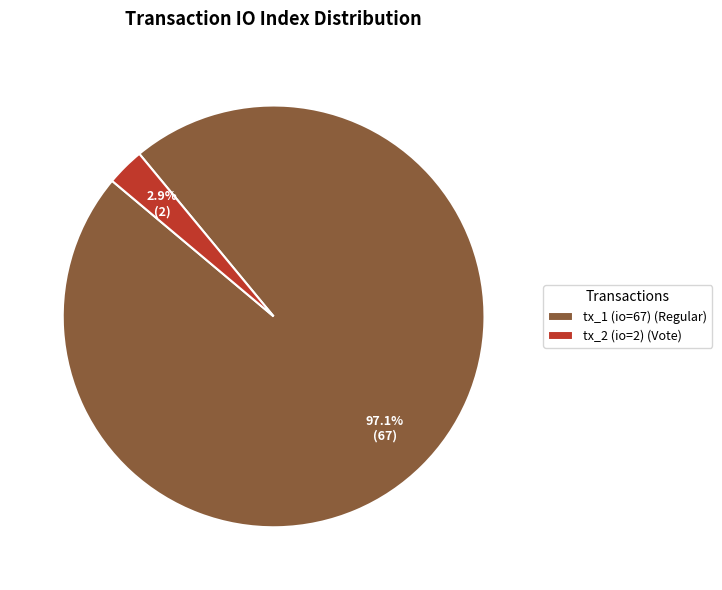

To the nearest percent, what is the combined percentage of tx_1 (io=67) and tx_2 (io=2)?

100%